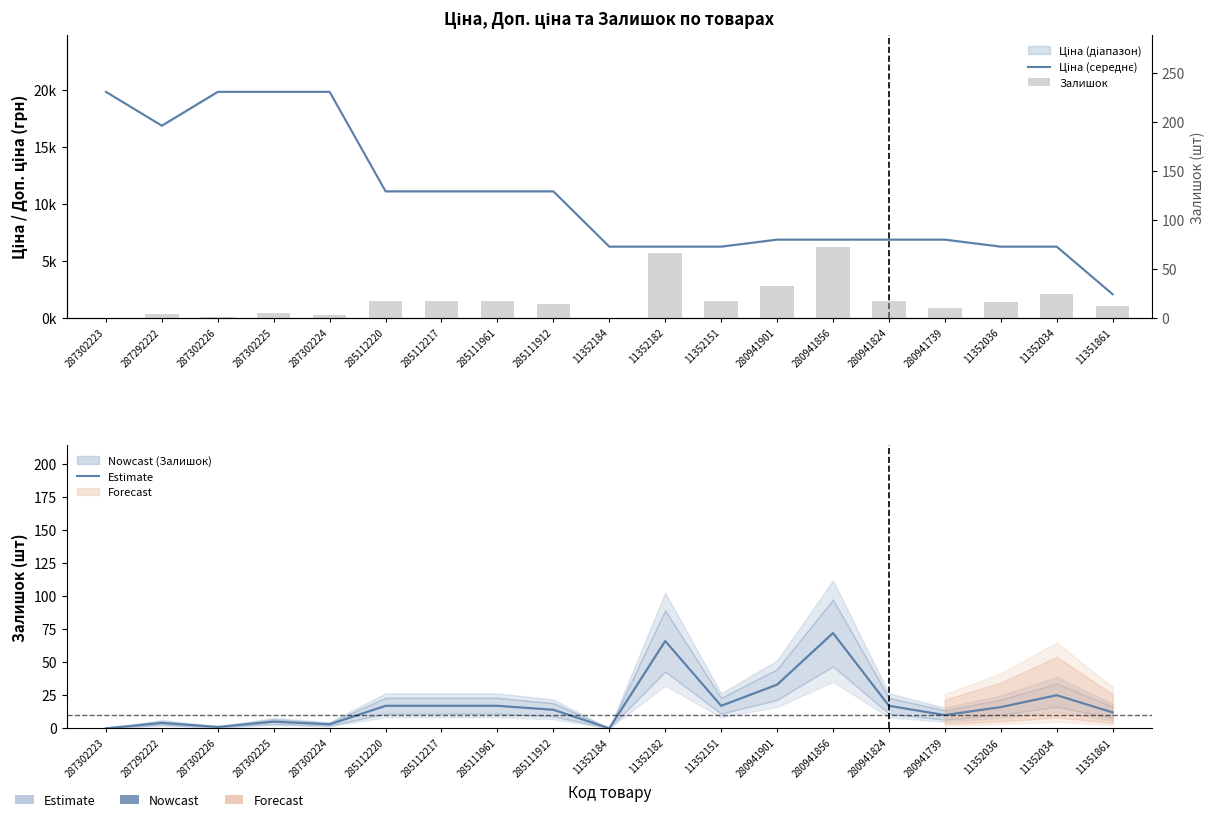

Rank the series by their maximum value, from lowest to highest.

Estimate, Залишок, Ціна (середнє)